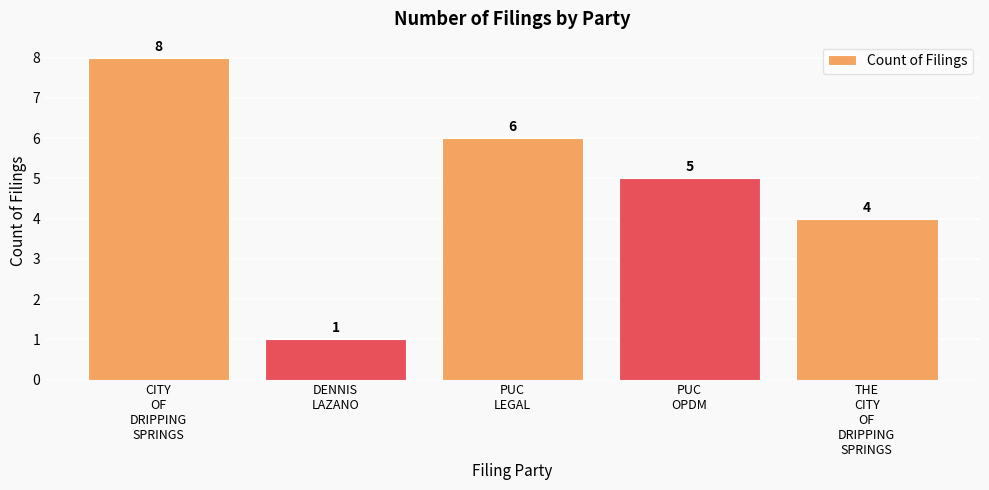

Between CITY
OF
DRIPPING
SPRINGS and DENNIS
LAZANO, which is larger?

CITY
OF
DRIPPING
SPRINGS